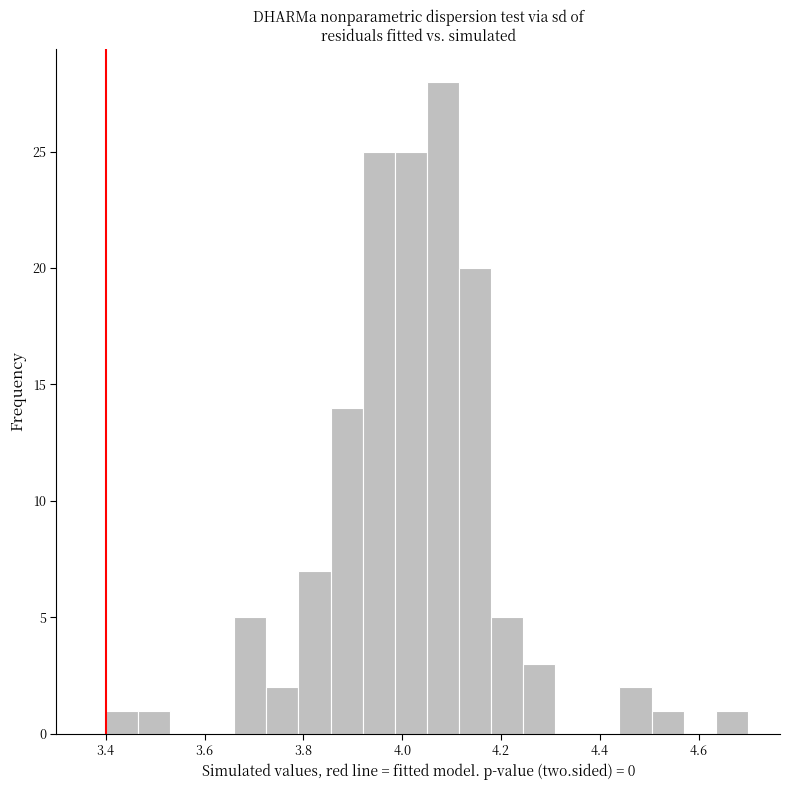

Read against the x-axis, roughly where is the centre of the tallest bar?

4.08